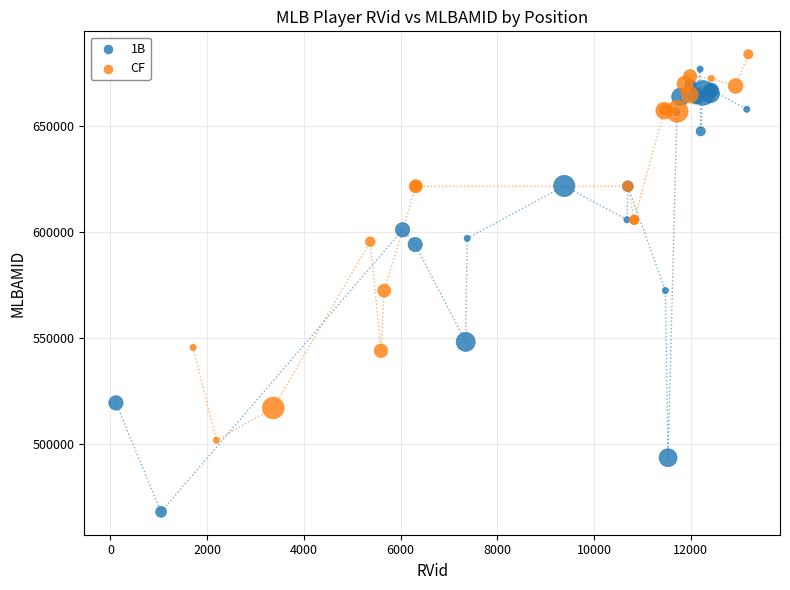

Which series has the widest spread of Y values?

1B